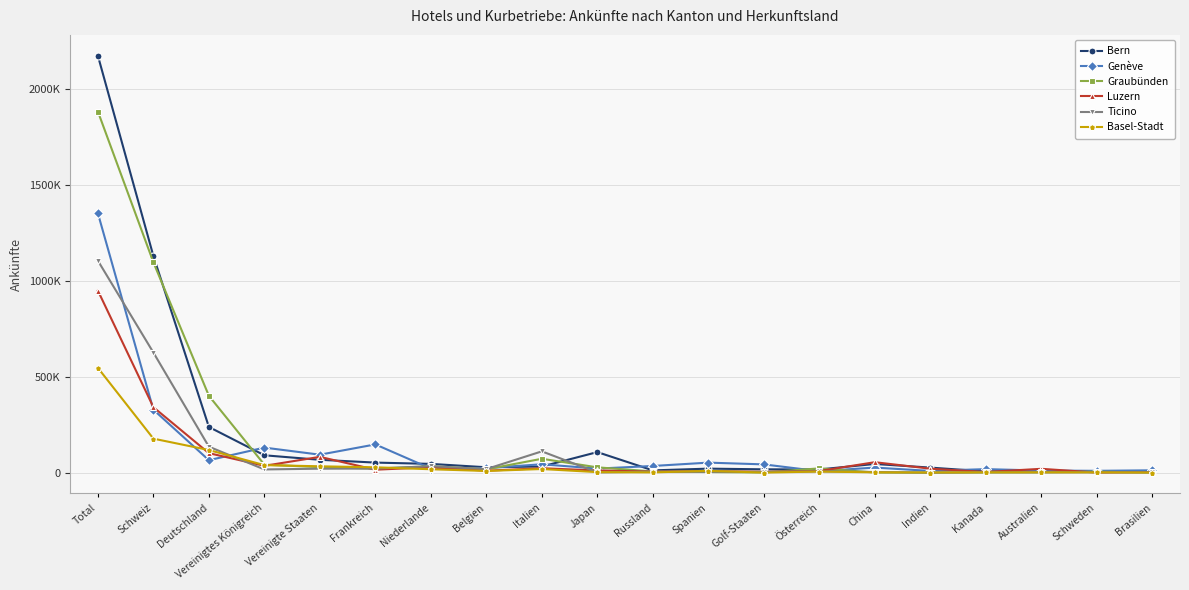

Is the value of Genève at Vereinigte Staaten greater than the value of Ticino at Spanien?

Yes